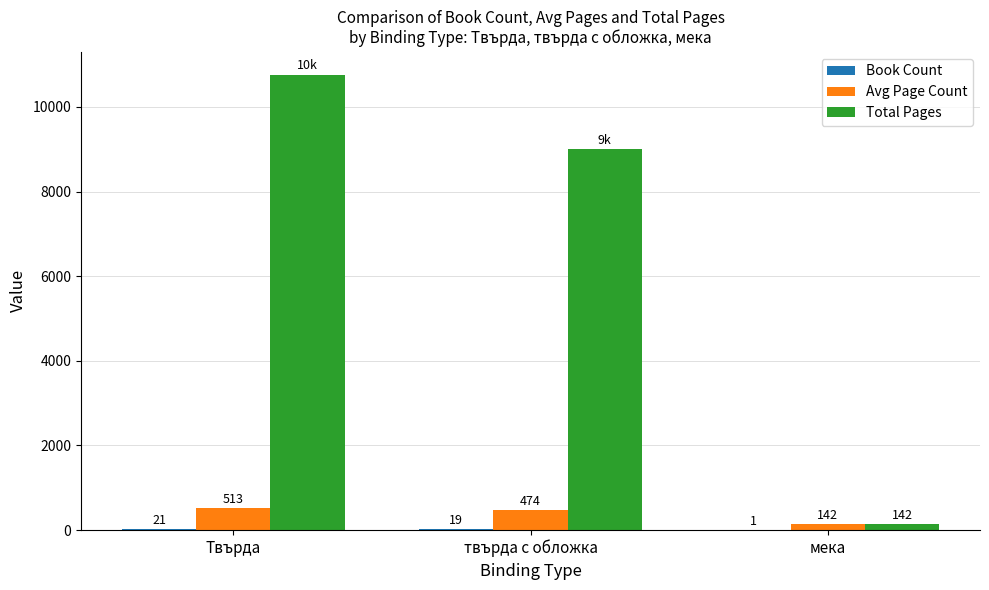

Between Твърда and твърда с обложка, which series saw the biggest shift?

Total Pages